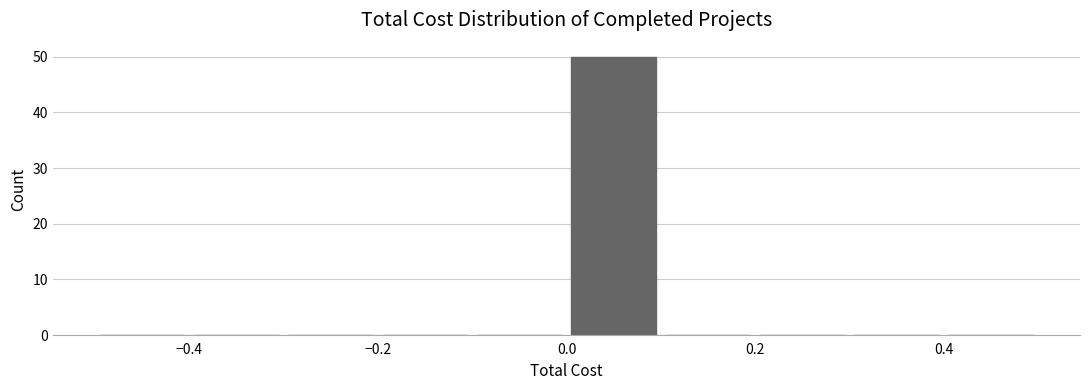

What is the height of the bar covering 0.0 to 0.1 on the x-axis? The values are not printed on the chart, so give them approximately, as read against the axis.

50